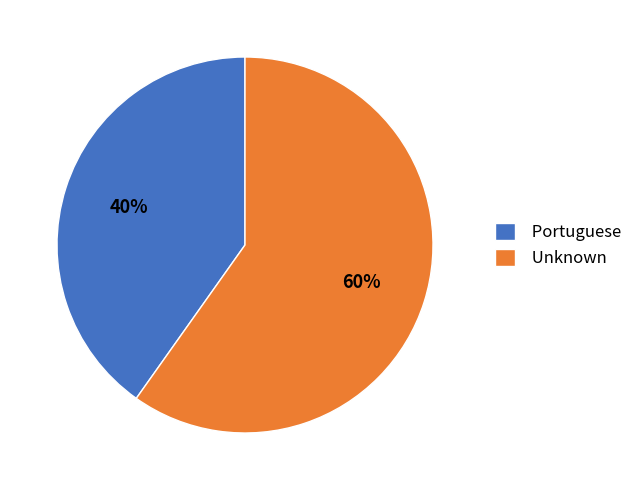

To the nearest percent, what is the combined percentage of Unknown and Portuguese?

100%